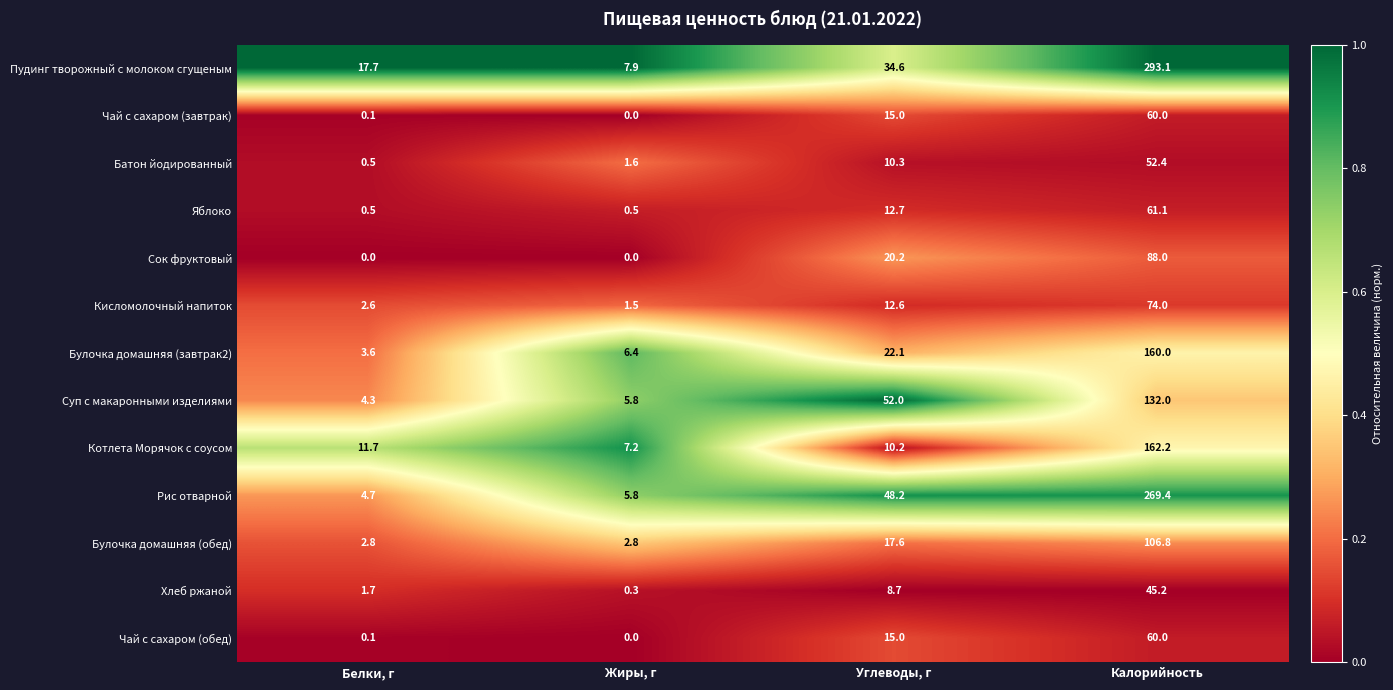

What is the total value across all series at Углеводы, г?

279.2